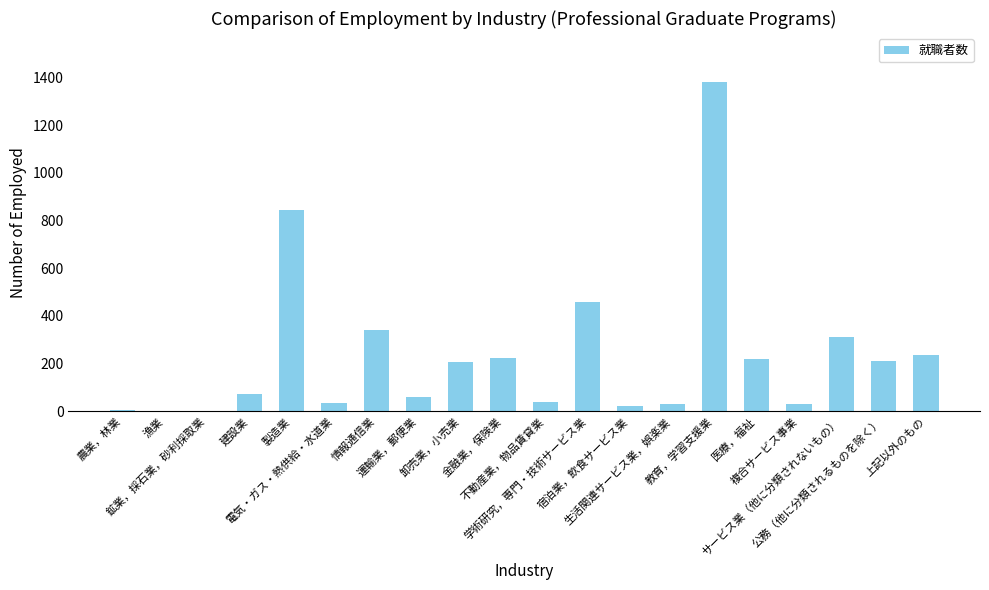

What is the greatest value displayed?

1380